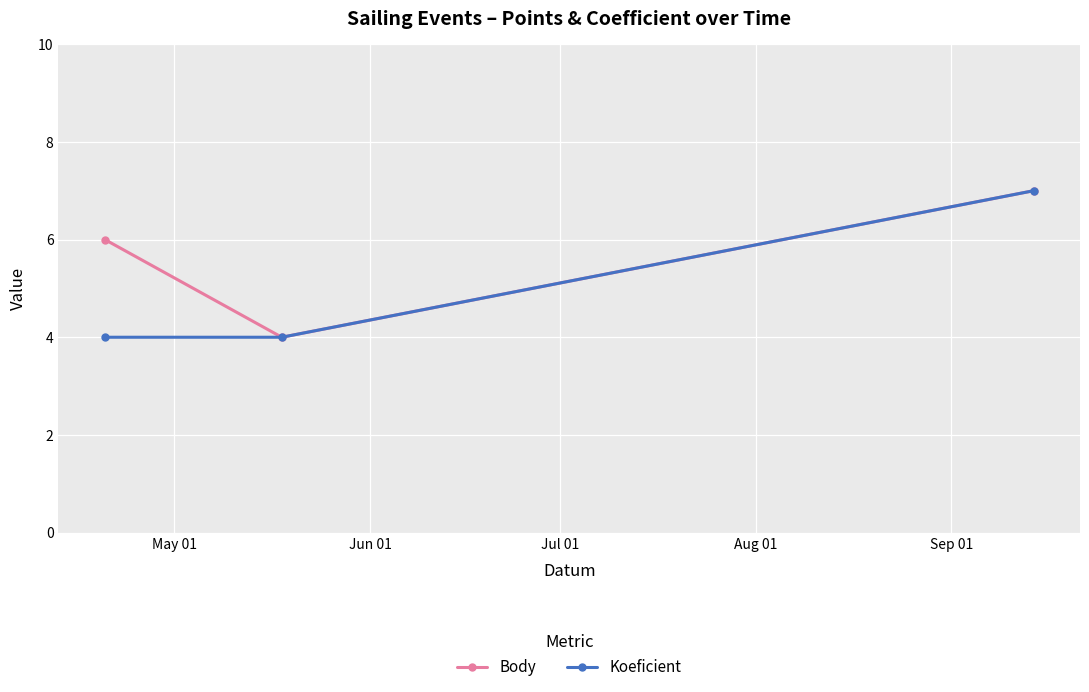

Which series has the largest total across all categories?

Body